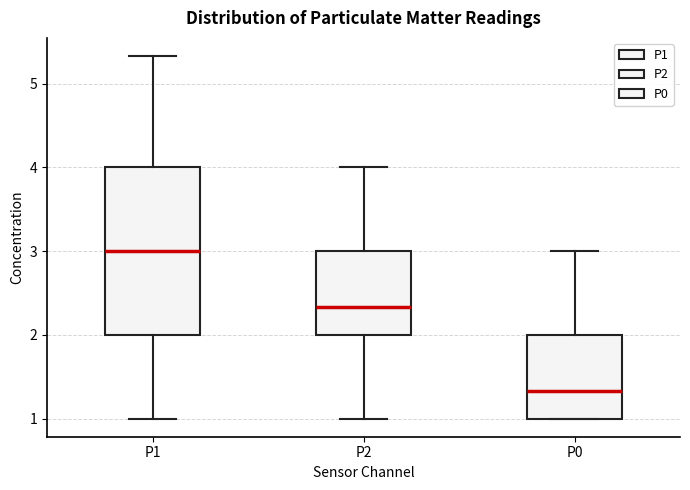

Comparing the boxes themselves (not the whiskers), which one is the tallest?

P1